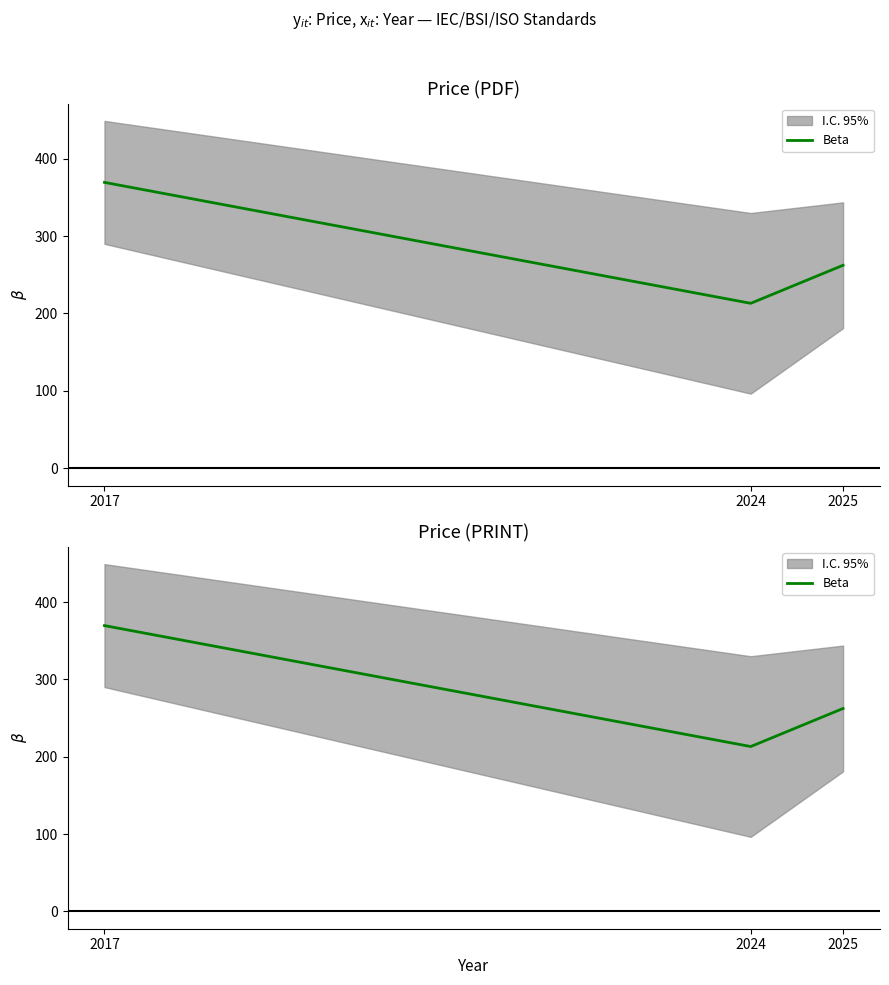

The value at 2024 is 213.1. True or false?

True